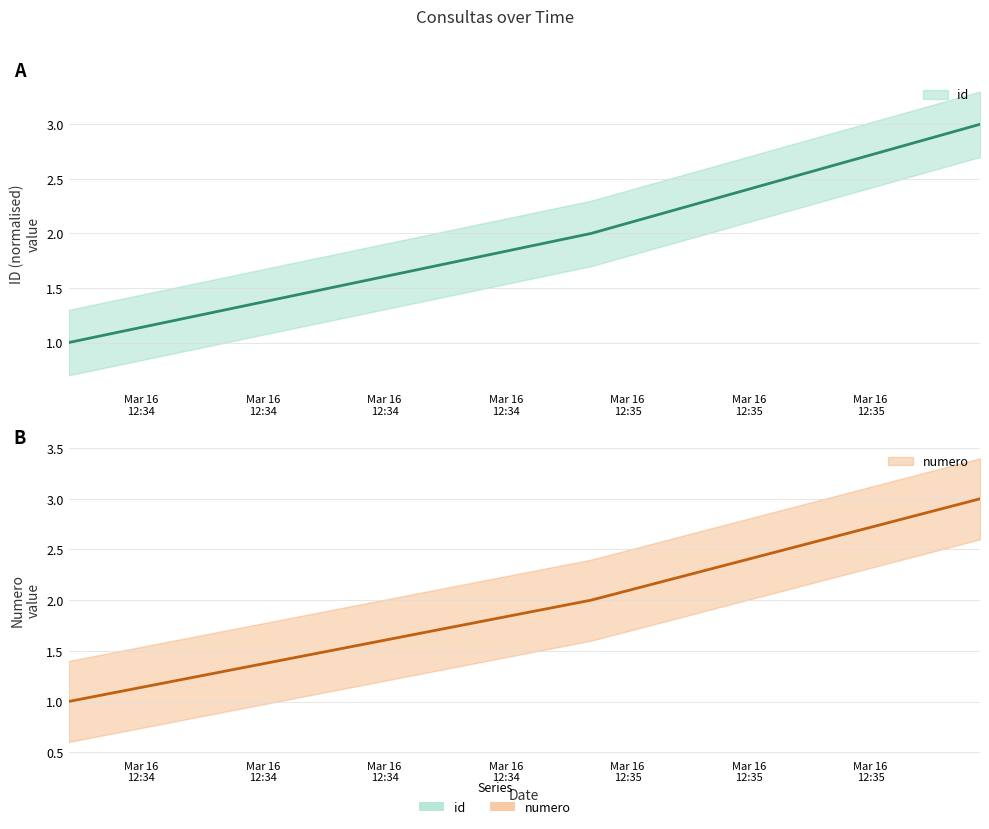

Which category has the lowest value in the numero series?

2022-03-16 12:34:14